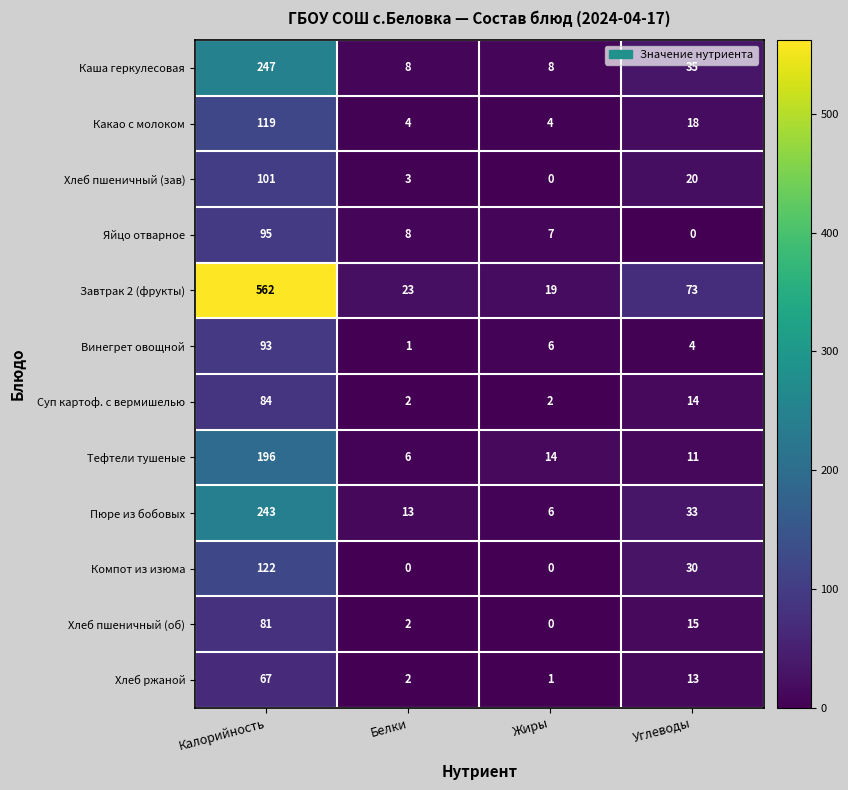

Count the number of categories in the chart.

4